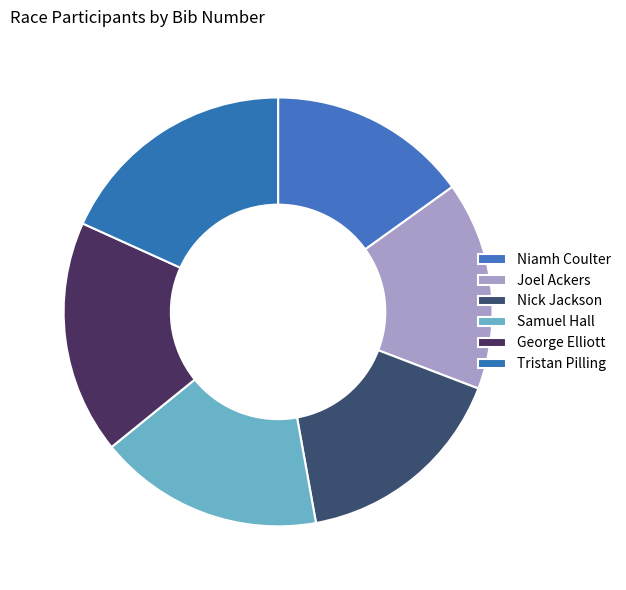

How many segments does this pie chart have?

6